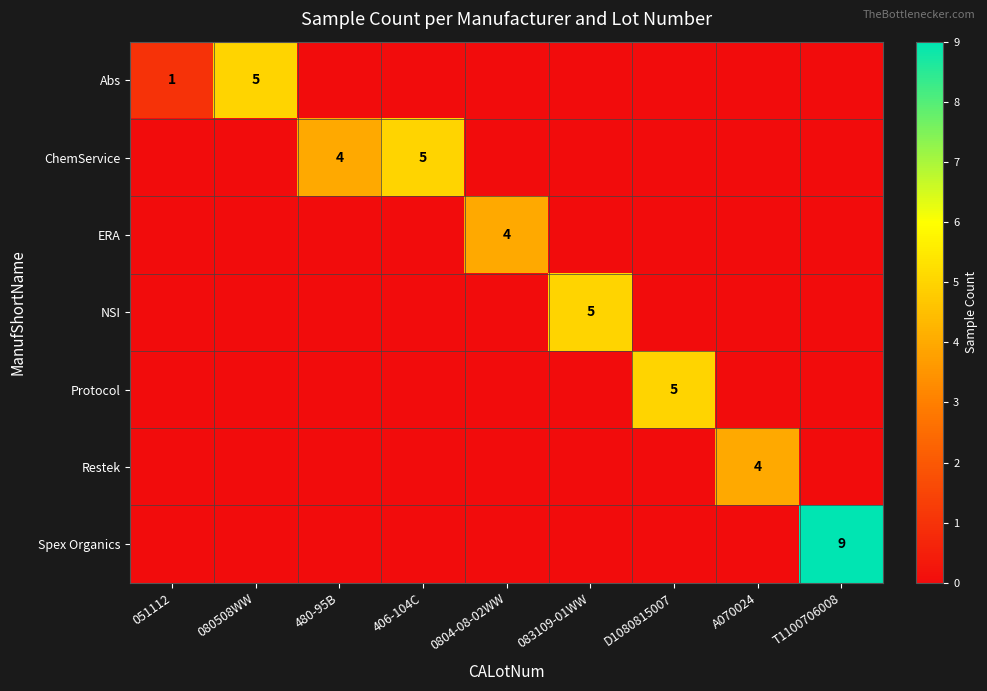

The ChemService series shows 5 at 406-104C. True or false?

True